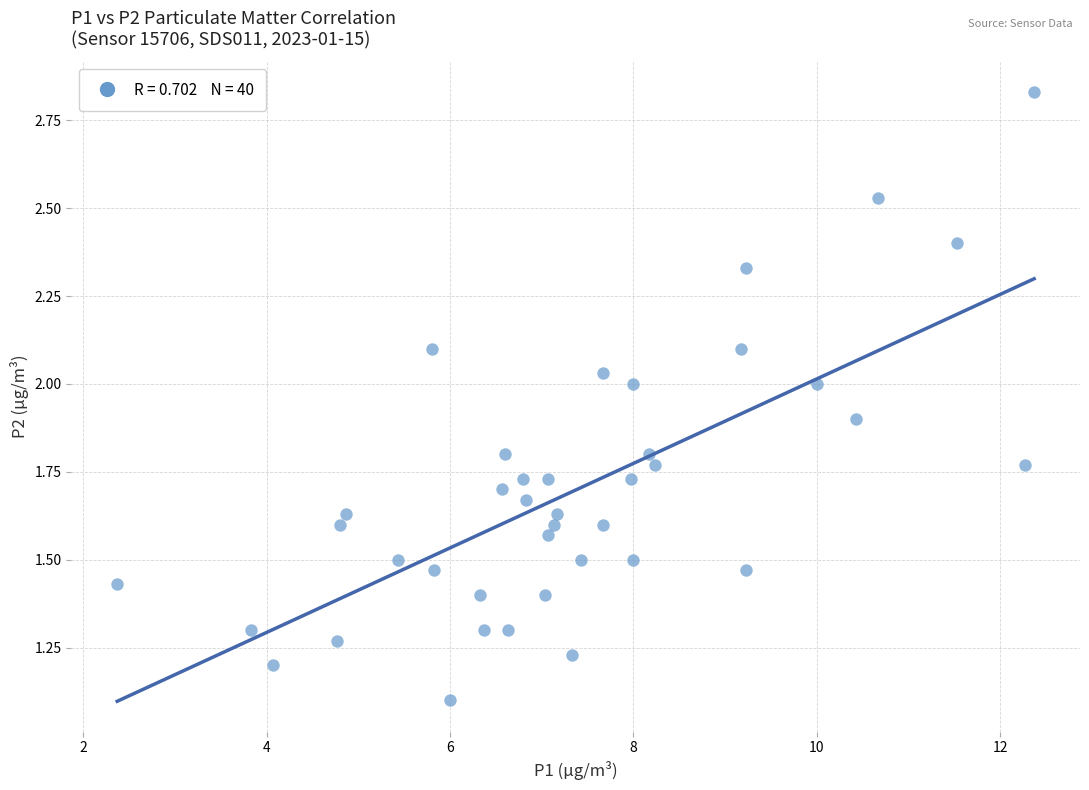

What Y value in the scatter plot is closest to 1?

1.1